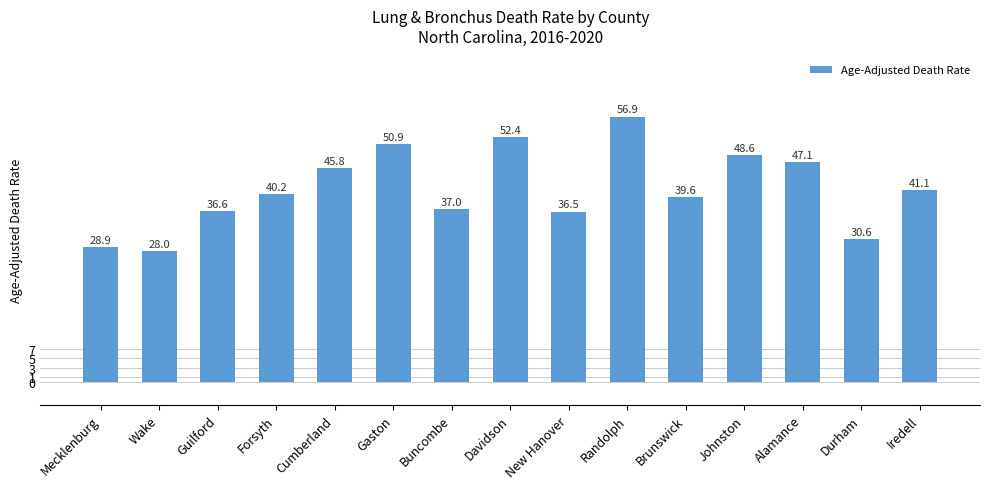

How many values exceed 40?

8